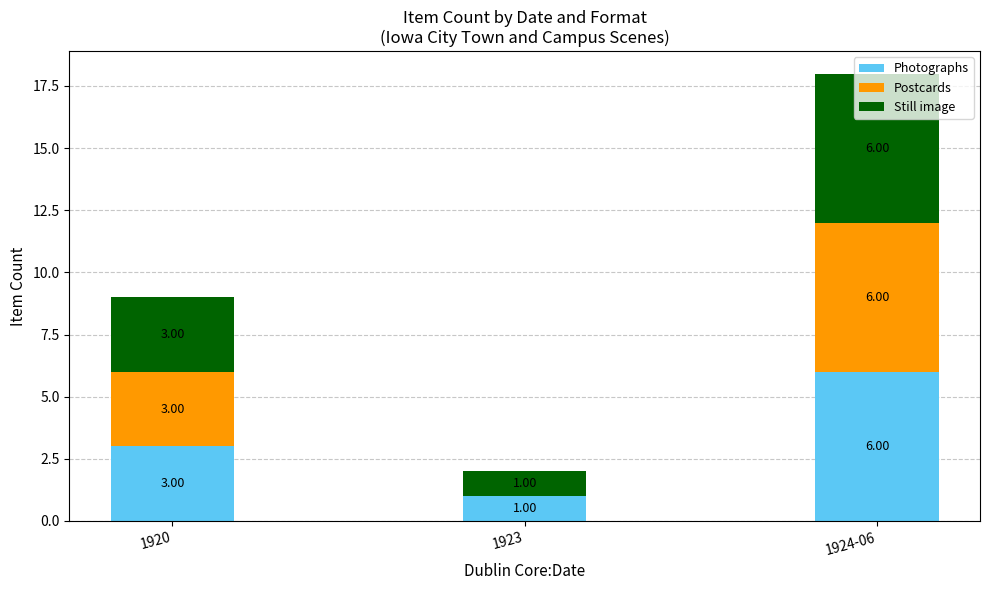

What is the total value across all series at 1924-06?

18